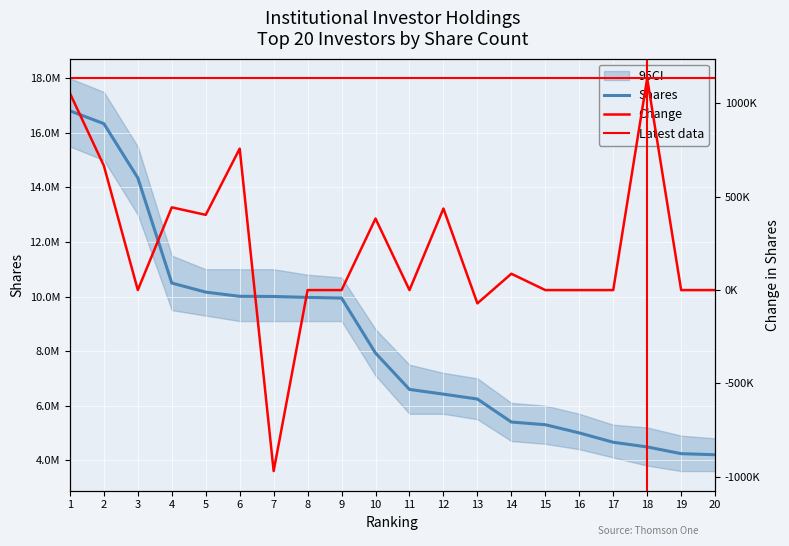

What is the difference between the maximum and minimum values in the Change series?

2104803